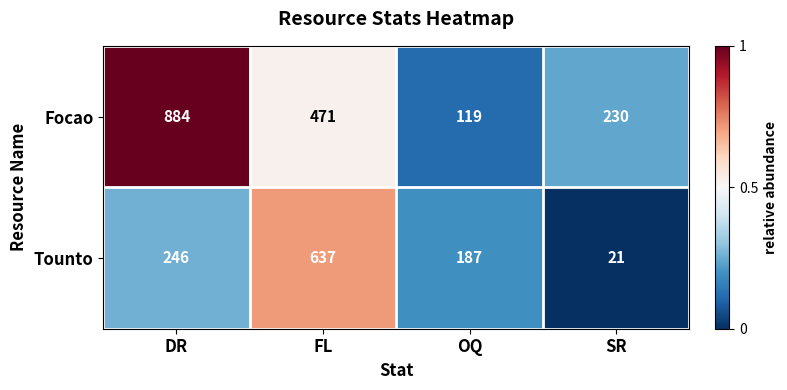

Which series has the largest total across all categories?

Focao